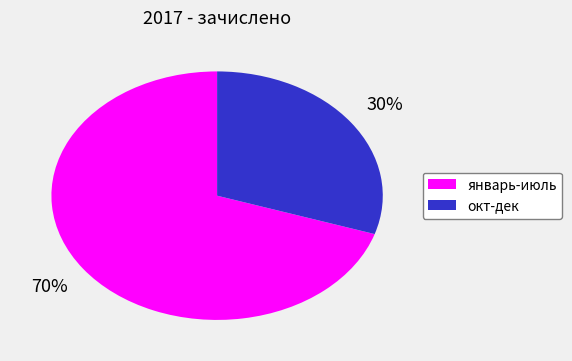

Count the number of slices in the pie.

2